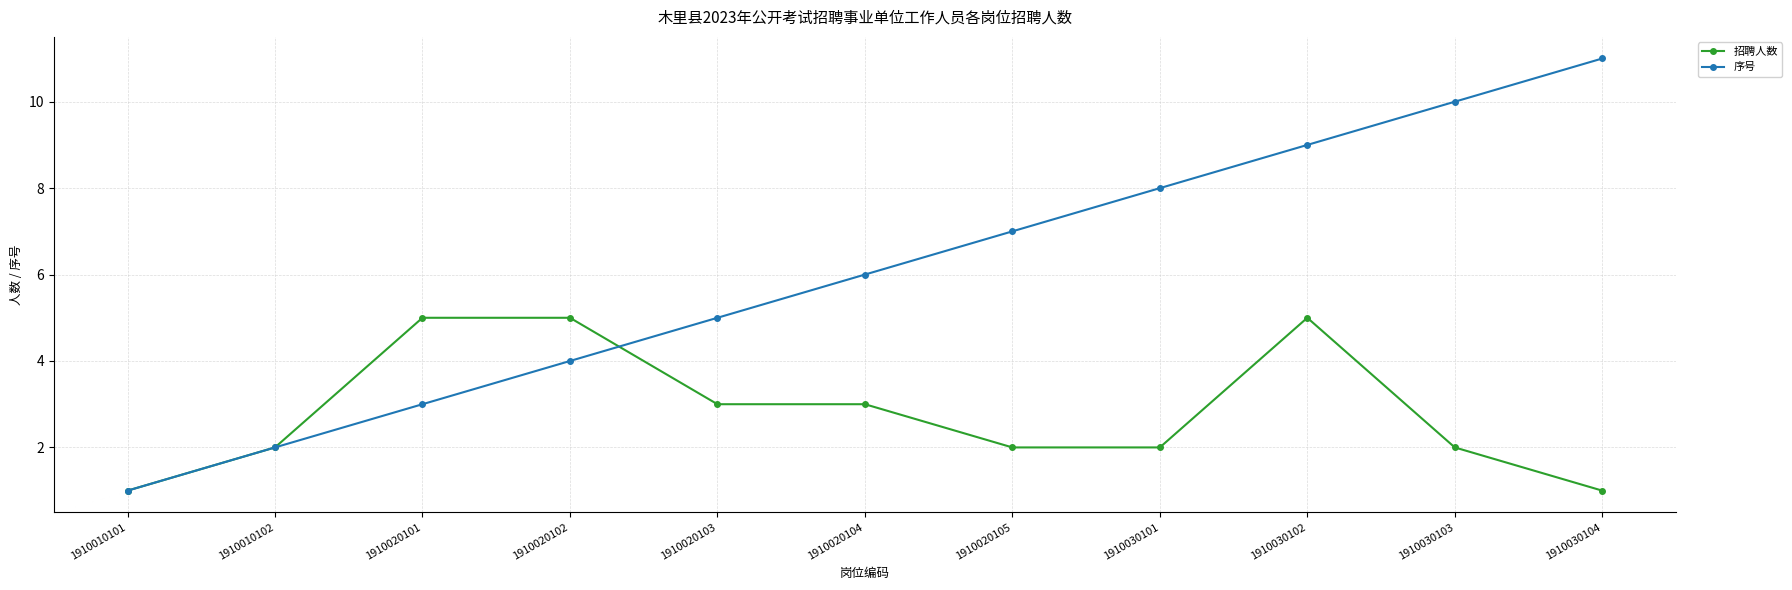

Is this an area chart (filled region under the line)?

No